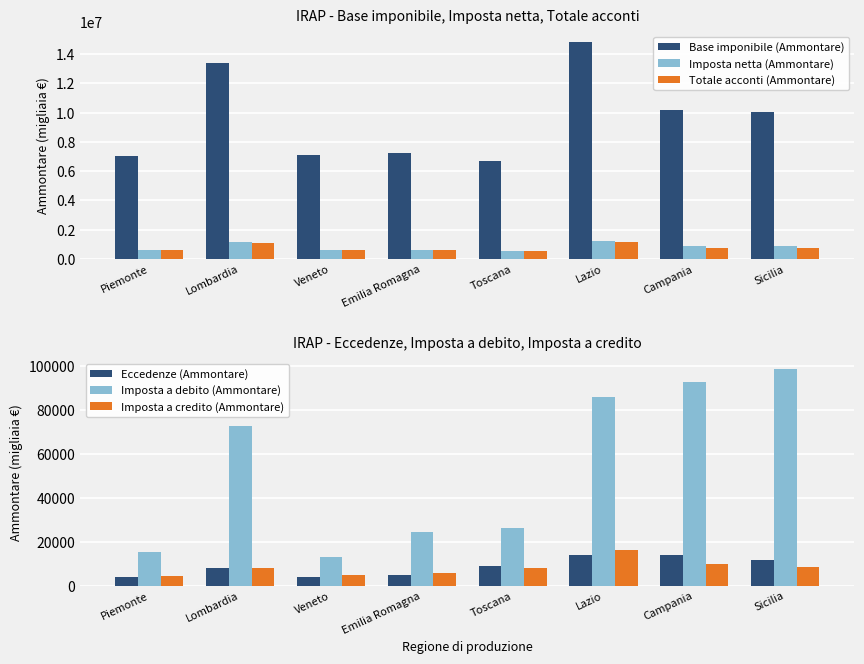

What is the total value across all series at Emilia Romagna?

8481847